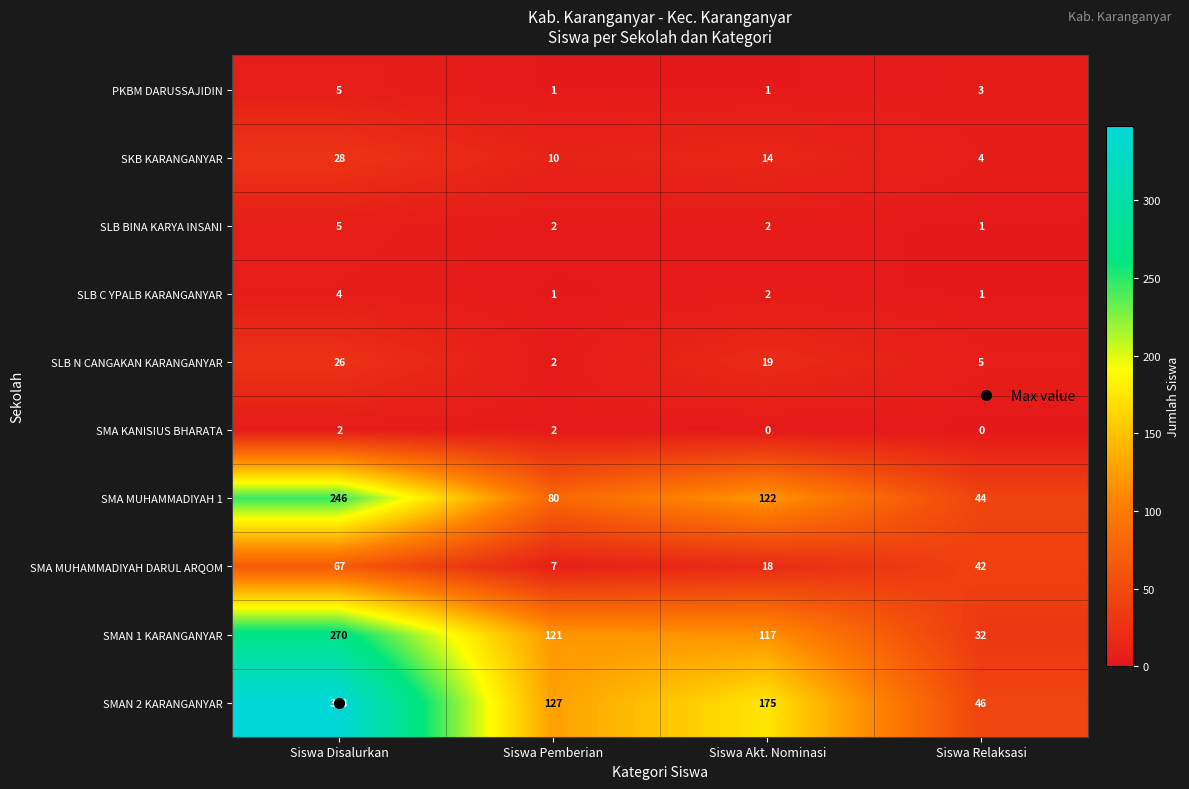

Where does the SKB KARANGANYAR series first go above 14?

Siswa Disalurkan